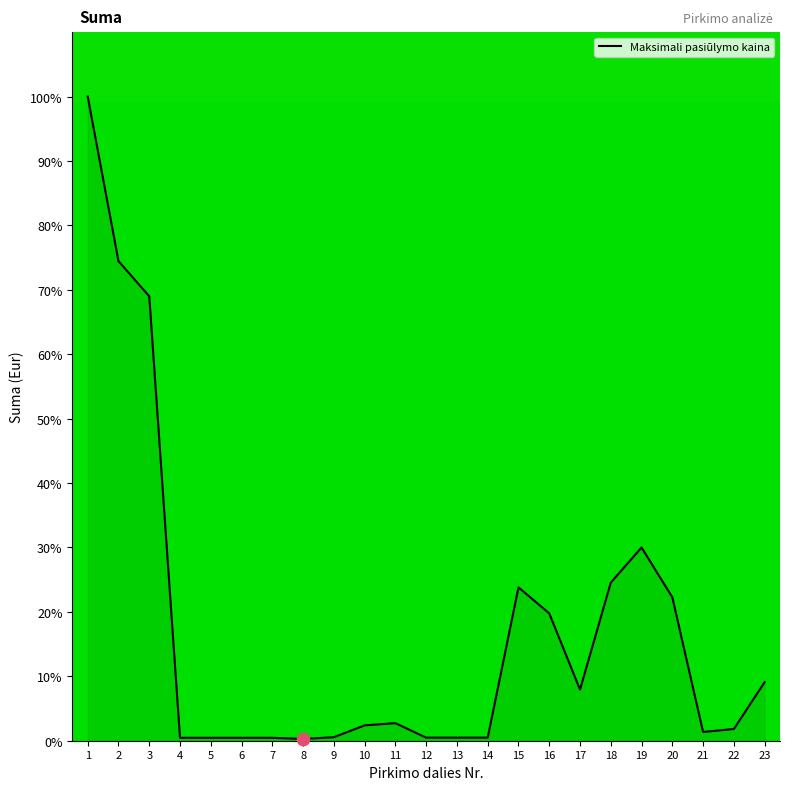

What is the change in value from 7 to 19?

+29.5